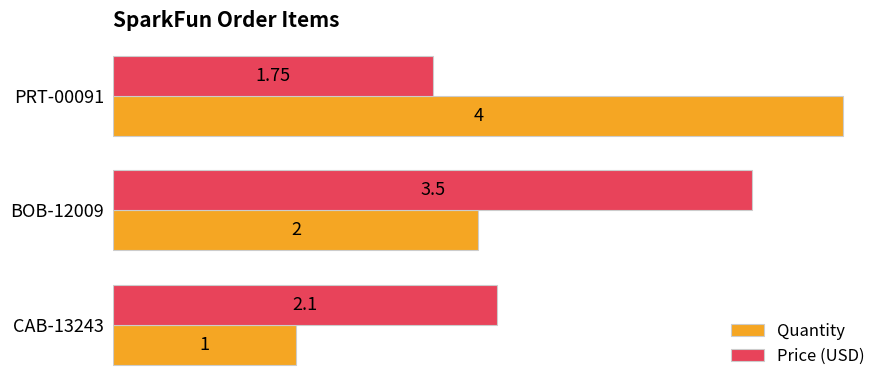

Which series has the largest range (max minus min)?

Quantity